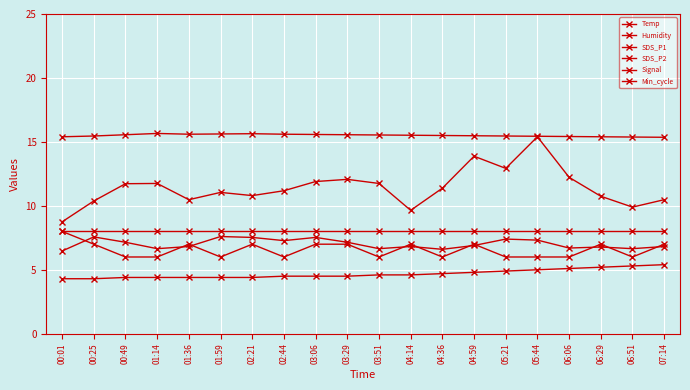

What is the highest value of the Humidity series?

15.7